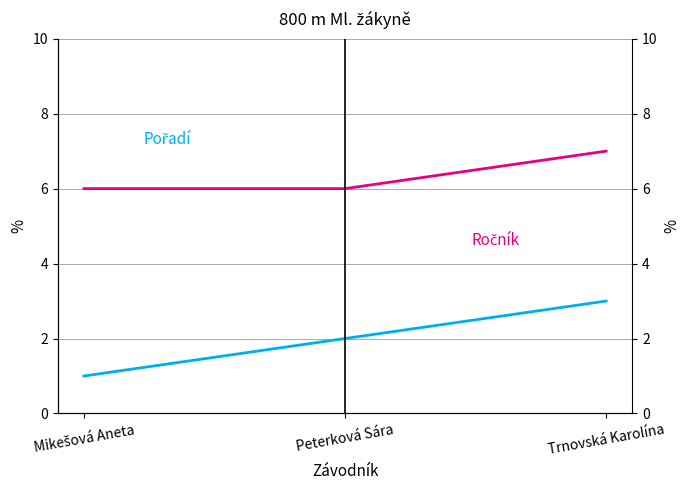

Reading left to right, transcribe all the data shown in this chart.

Pořadí: Mikešová Aneta=1	Peterková Sára=2	Trnovská Karolína=3
Ročník: Mikešová Aneta=6	Peterková Sára=6	Trnovská Karolína=7